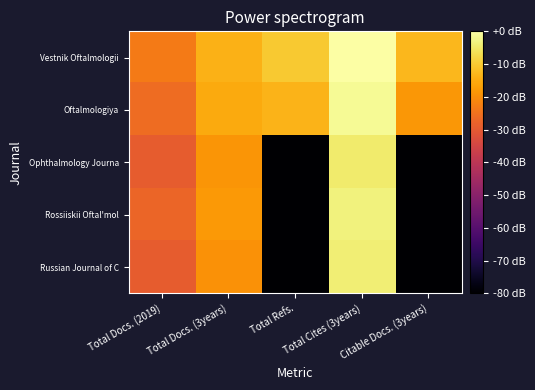

Between Total Docs. (3years) and Total Cites (3years), which is larger?

Total Cites (3years)